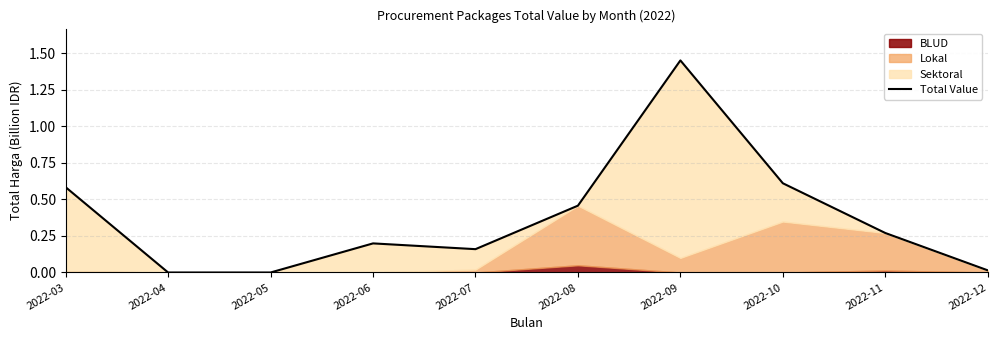

How many values exceed 0?

8